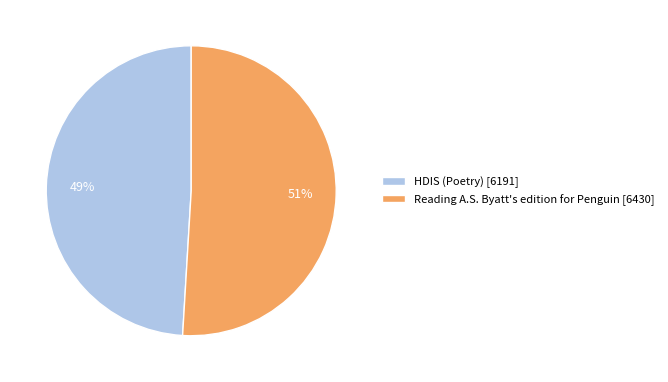

Is the sum of HDIS (Poetry) [6191] and Reading A.S. Byatt's edition for Penguin [6430] greater than half?

Yes